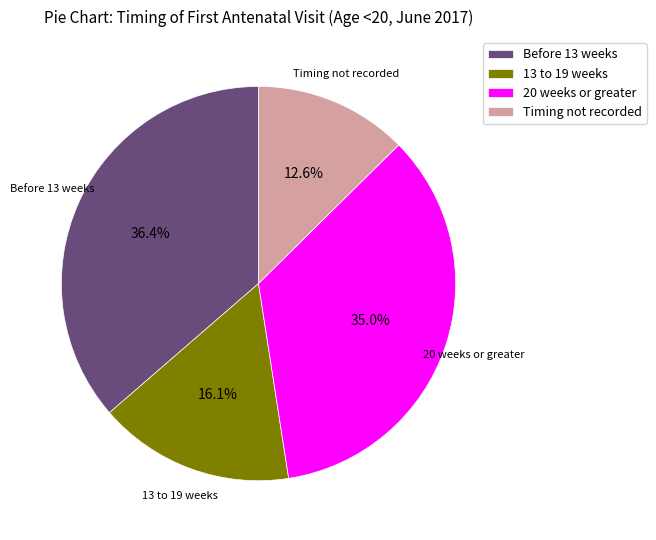

How many slices are in this pie chart?

4